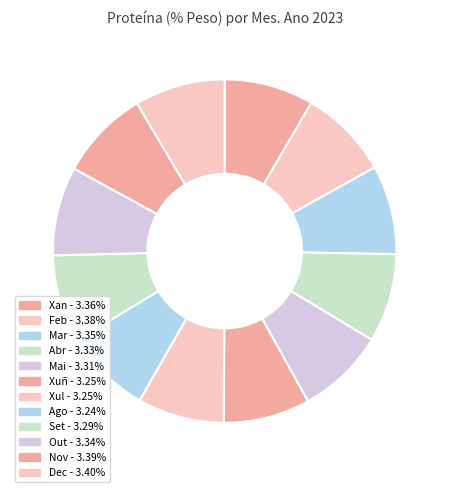

Is it true that Xuñ is 8% of the pie?

True